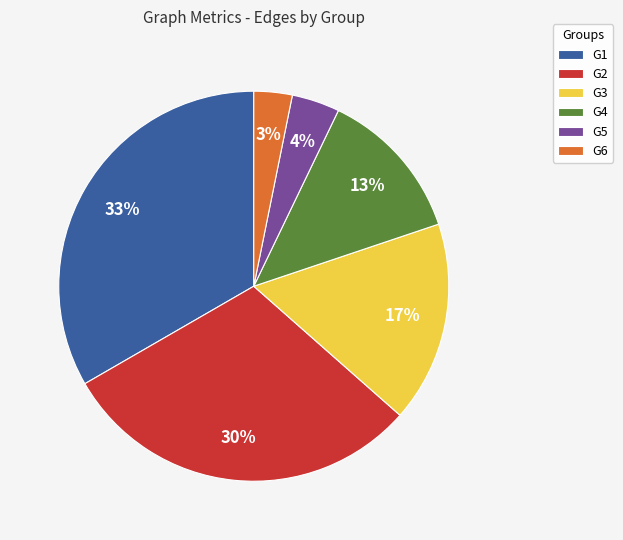

Rank the categories by value from highest to lowest.

G1, G2, G3, G4, G5, G6